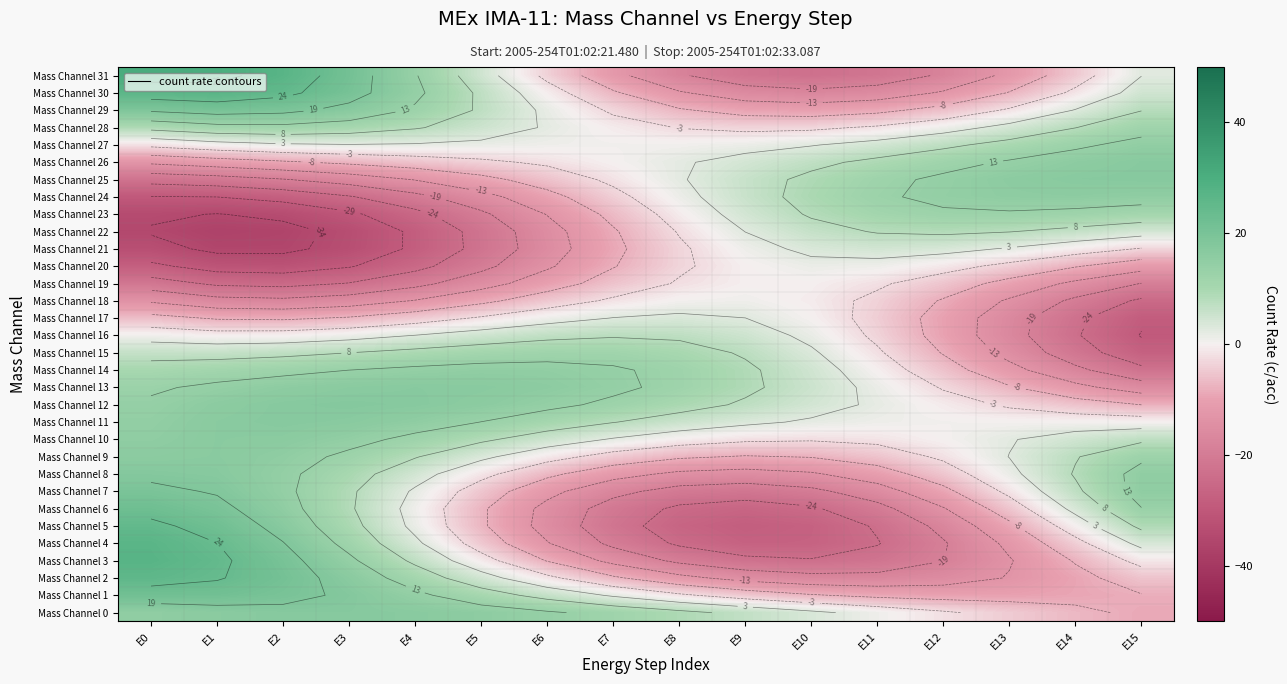

Which has a higher value, E11 or E5?

E5